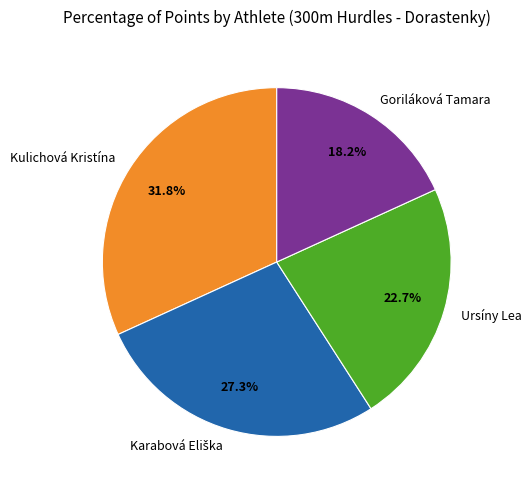

Is there a majority slice in this chart?

No